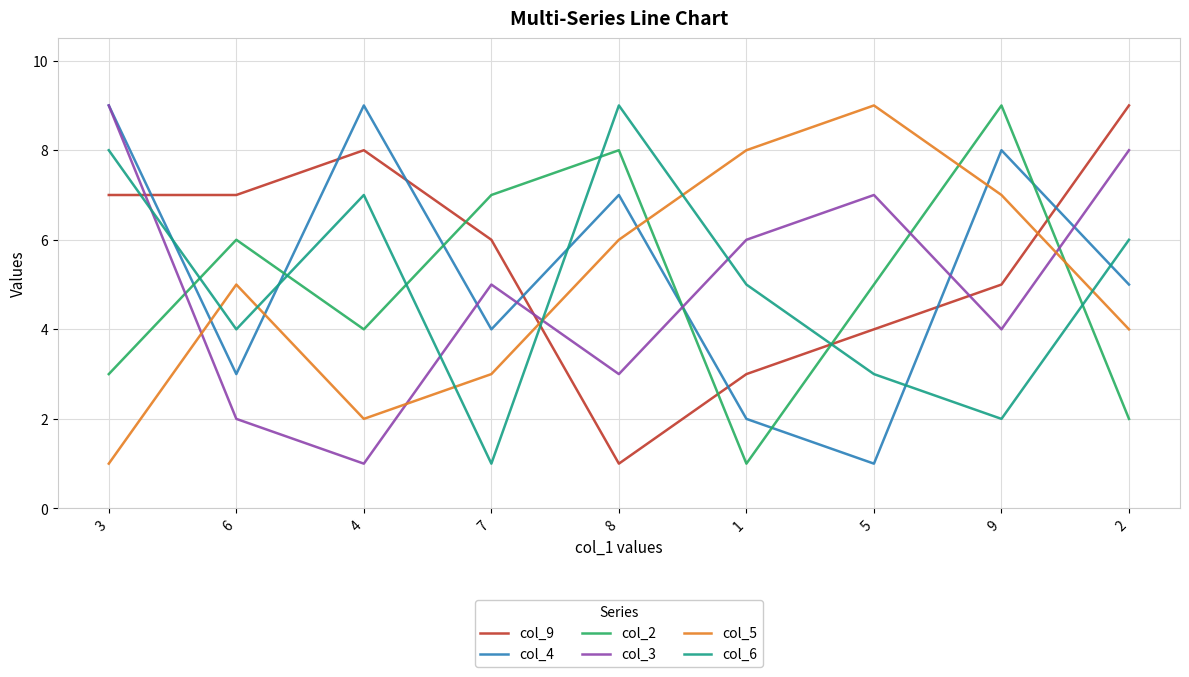

What value does the col_2 series have at 1?

1